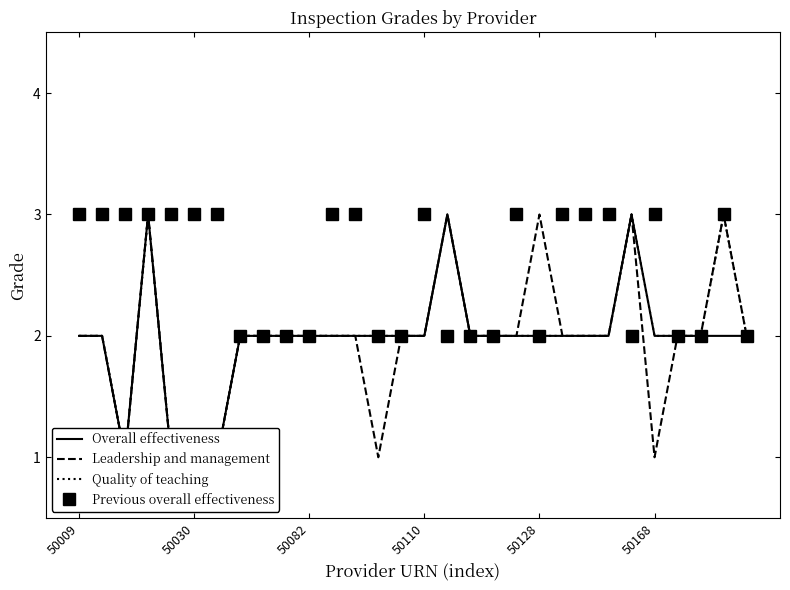

What is the lowest value of the Quality of teaching series?

1